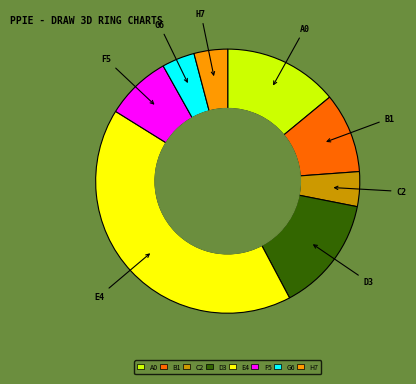

Is there a majority slice in this chart?

No